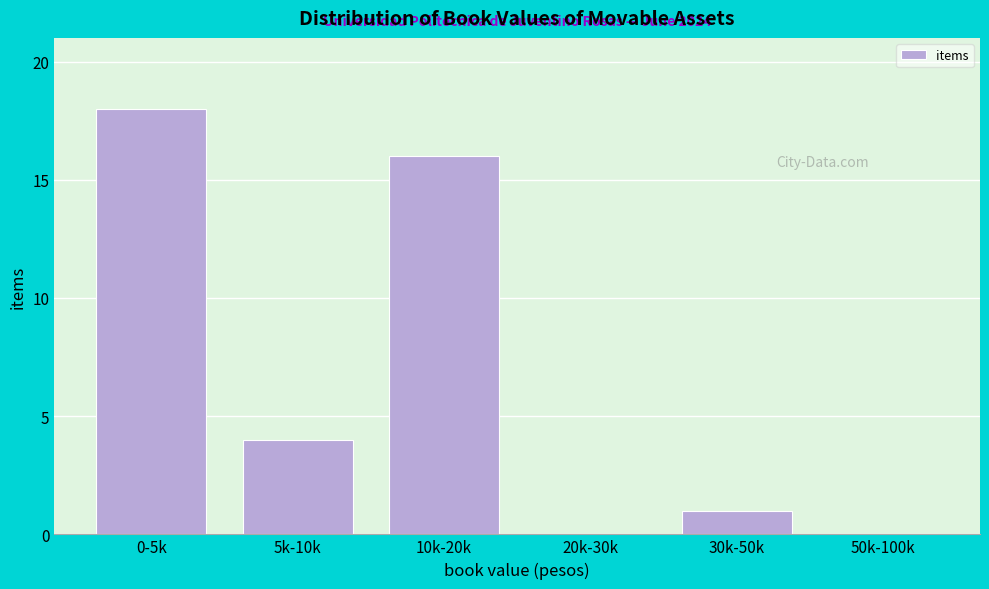

Reading left to right, what are all the values shown in this chart?

0-5k=18	5k-10k=4	10k-20k=16	20k-30k=0	30k-50k=1	50k-100k=0